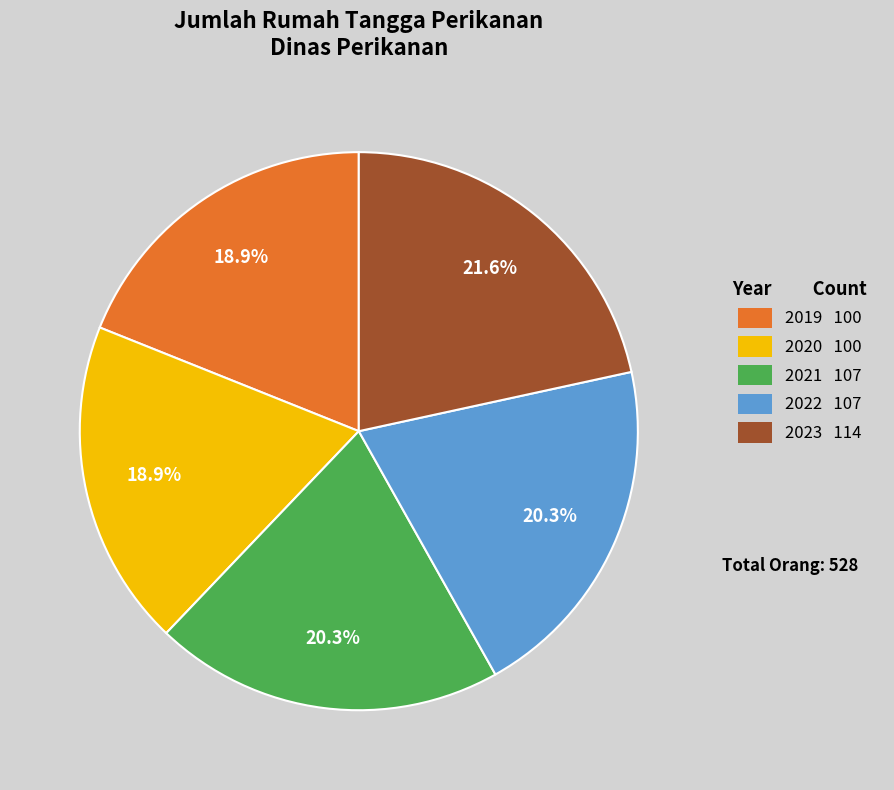

Do 2023 and 2021 together represent more than half of the pie?

No